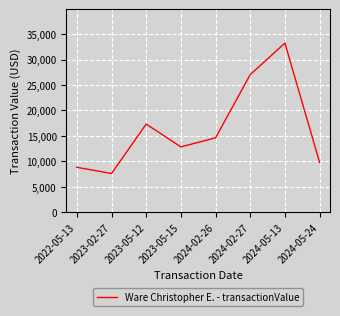

Reading right to left, what are all the values shown in this chart?

9798	33226	27038	14632	12841	17332	7621	8834